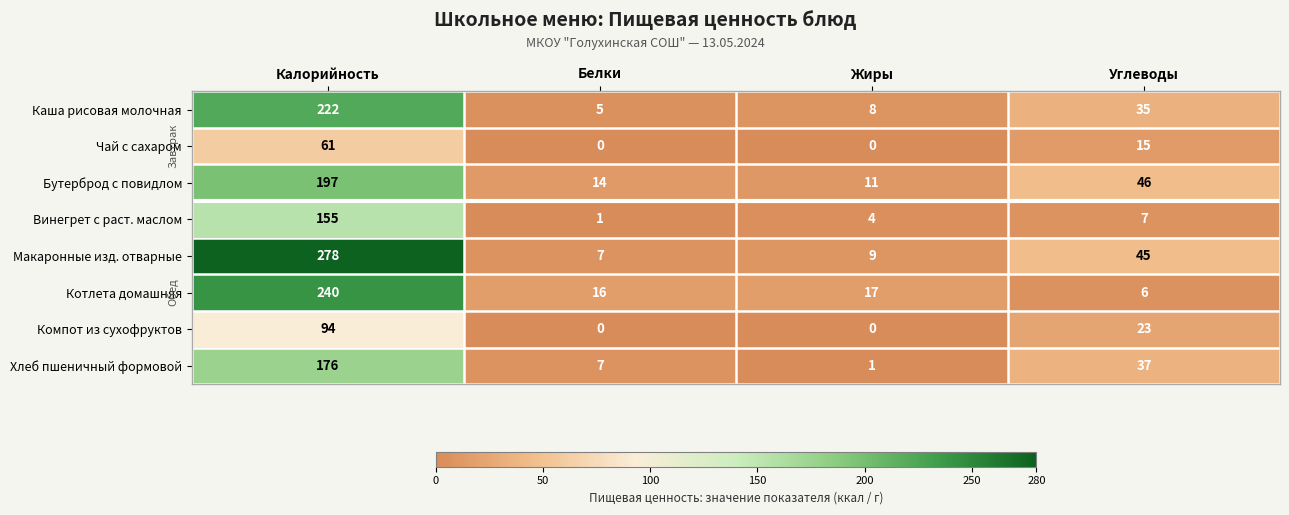

Which series changed the most between Белки and Жиры?

Хлеб пшеничный формовой